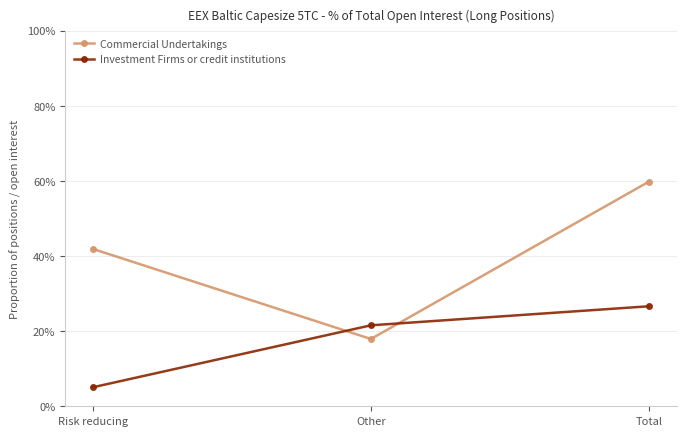

What are all the series names shown in the legend?

Commercial Undertakings, Investment Firms or credit institutions